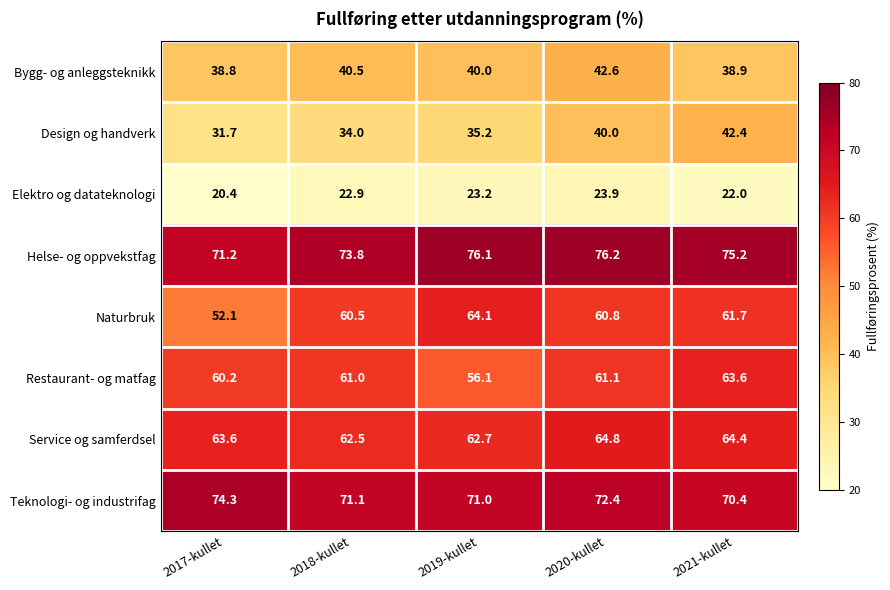

At which label does Naturbruk reach its peak?

2019-kullet